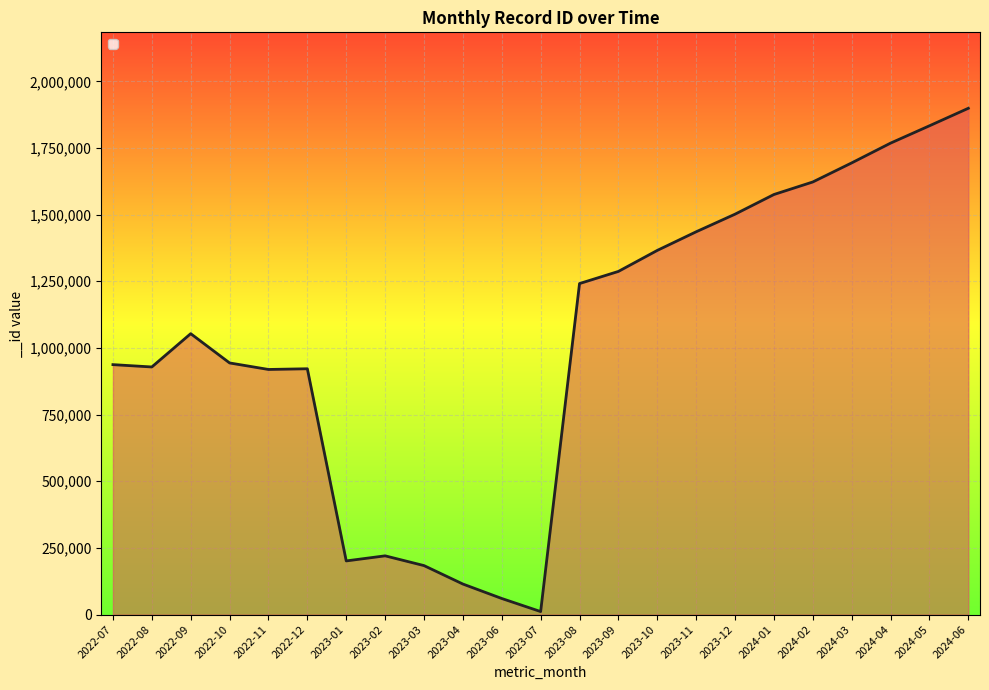

The value at 2024-03 is 2673028. True or false?

False